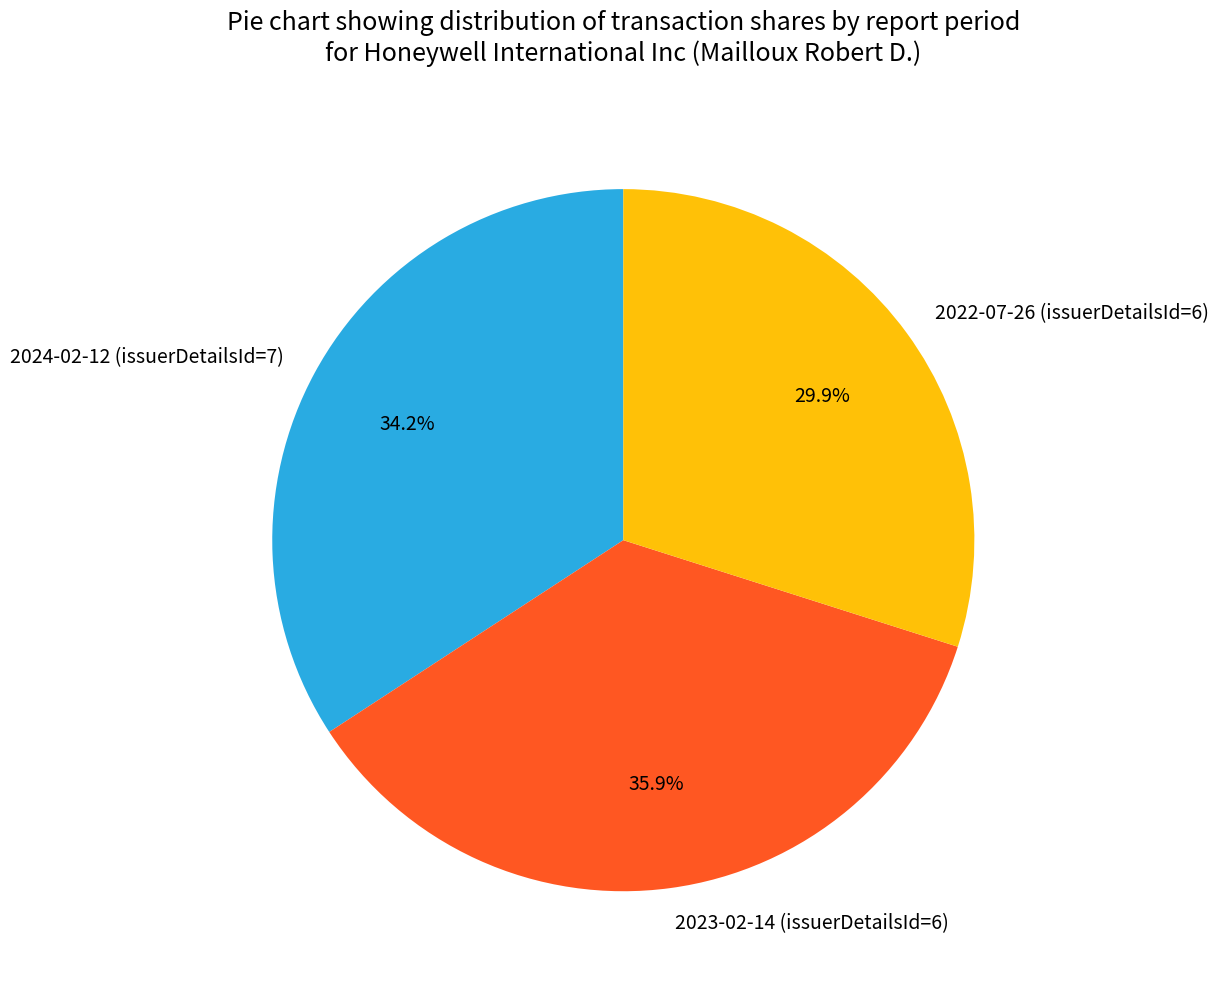

What is the smallest slice in the pie chart?

2022-07-26 (issuerDetailsId=6)